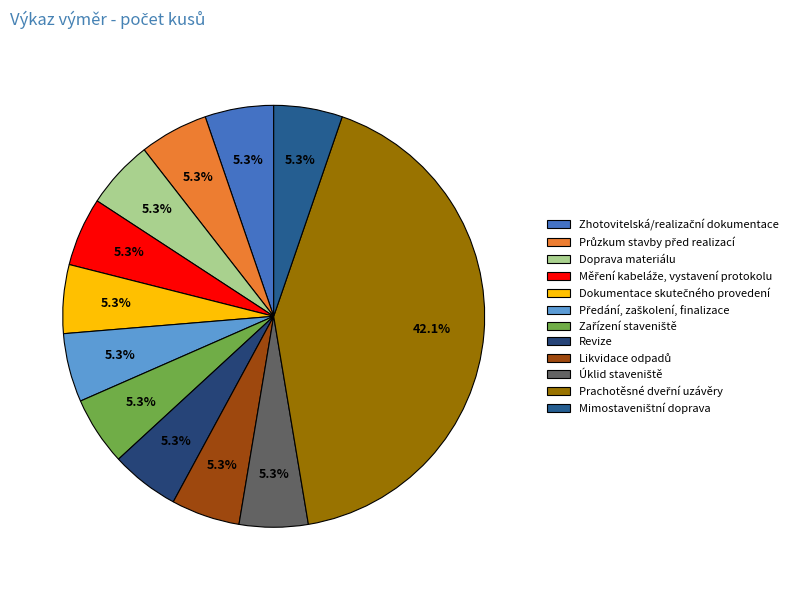

True or false: Zhotovitelská/realizační dokumentace accounts for 1% of the total.

False